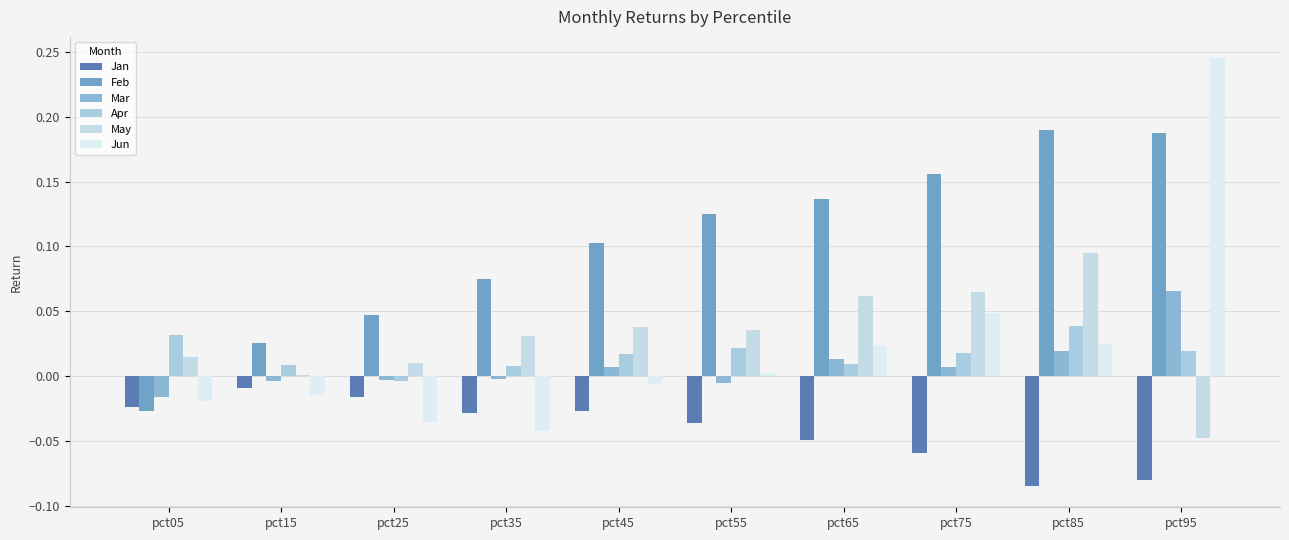

Is it true that Jan equals -0.0 at pct15?

False